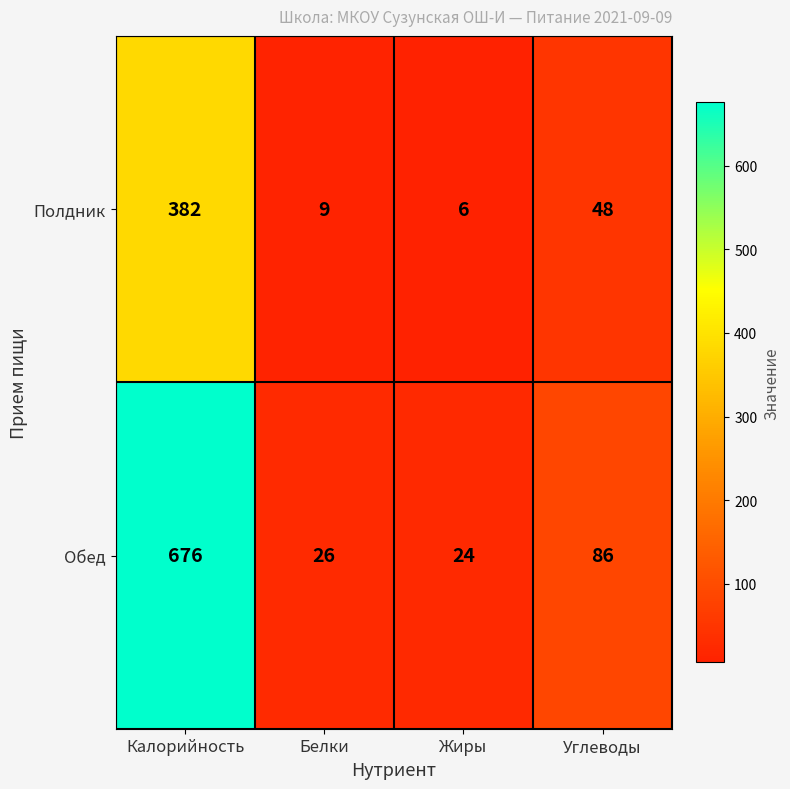

Between Калорийность and Белки, which series saw the biggest shift?

Обед